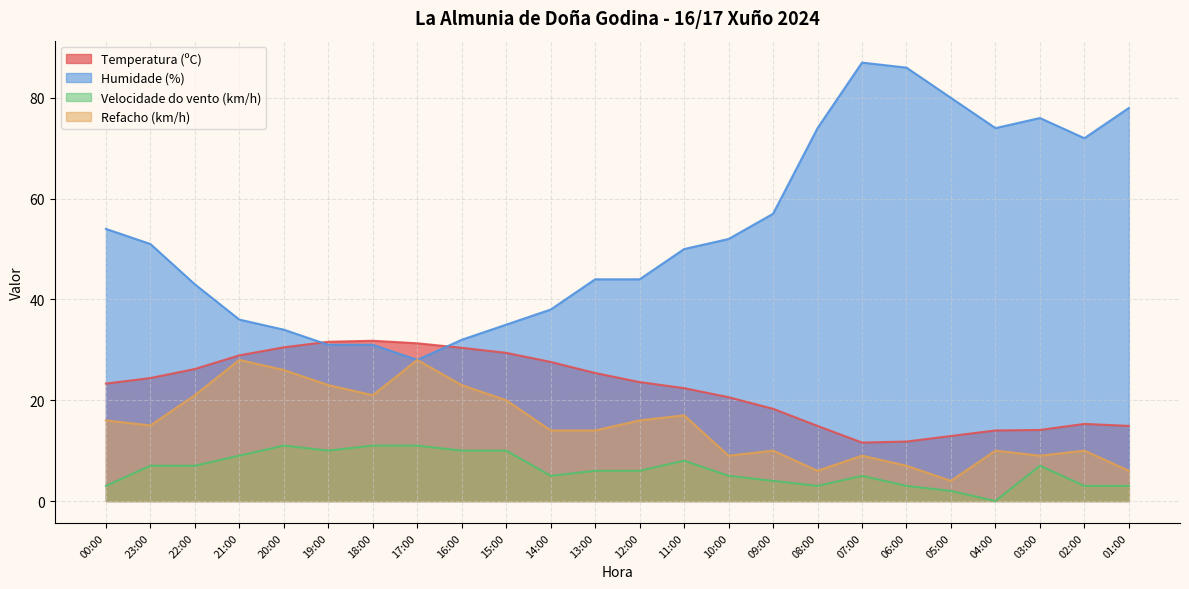

At which category does the chart reach its minimum across all series?

04:00